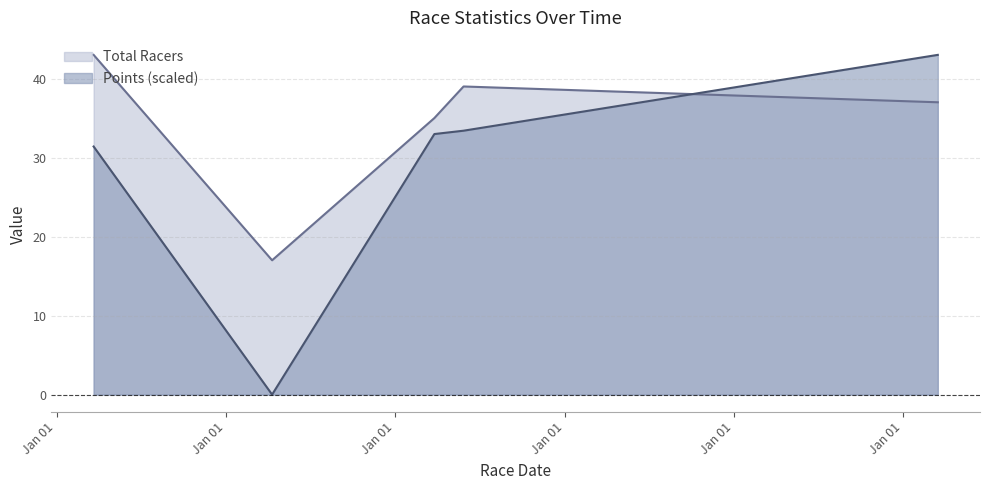

Rank the categories by Points value from lowest to highest.

2015-04-11, 2014-03-22, 2016-03-26, 2016-05-28, 2019-03-17